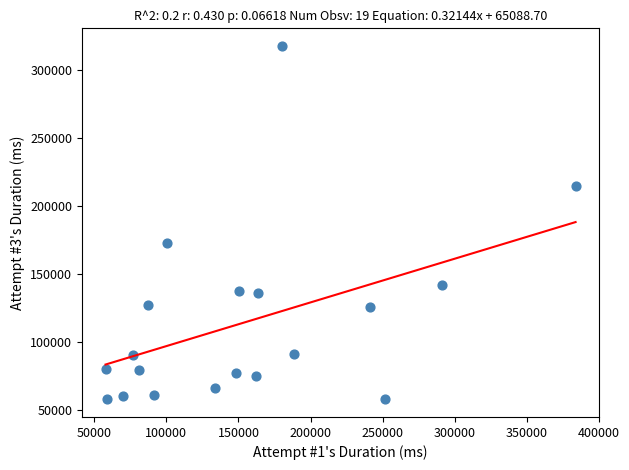

What is the range of Y values (max minus min)?

259797